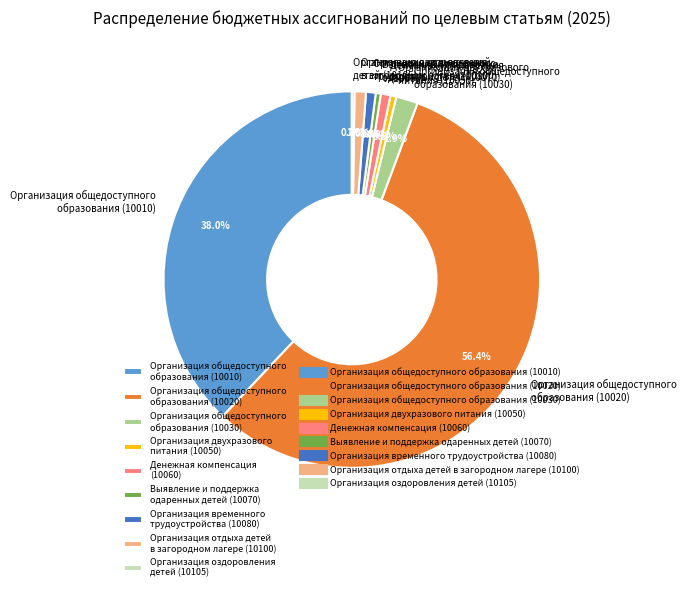

Which category accounts for the majority?

Организация общедоступного образования (10020)